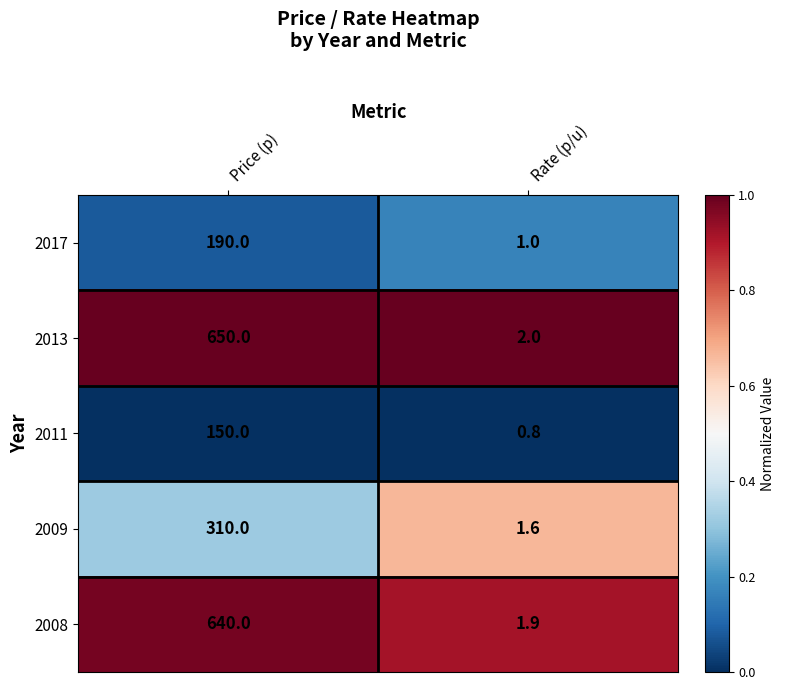

Which series has the widest spread of values?

2013